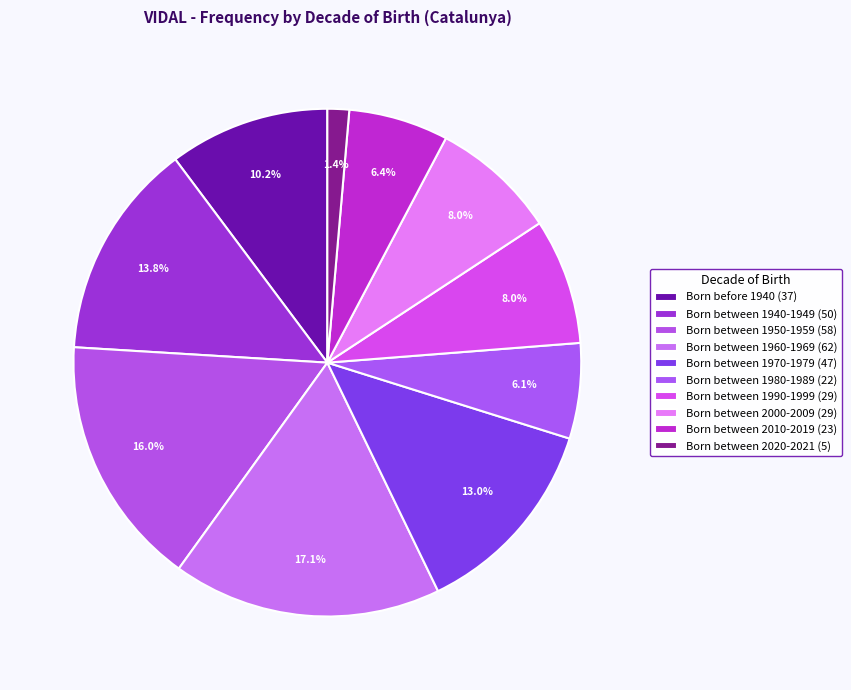

To the nearest percent, what is the difference between the Born between 2010-2019 and Born between 2000-2009 slice percentages?

2%